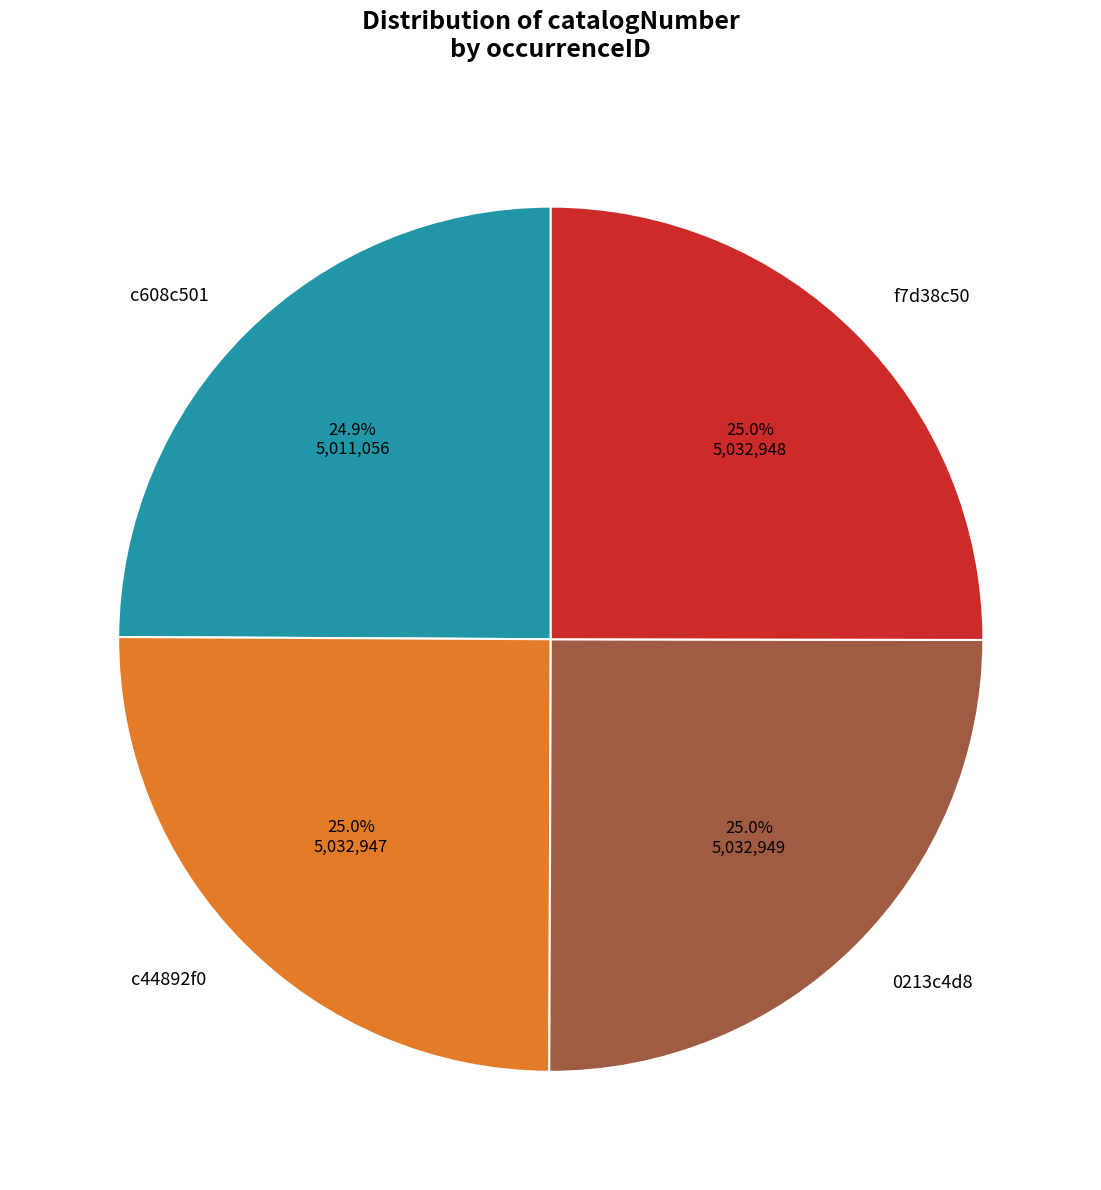

Does any single category account for the majority?

No